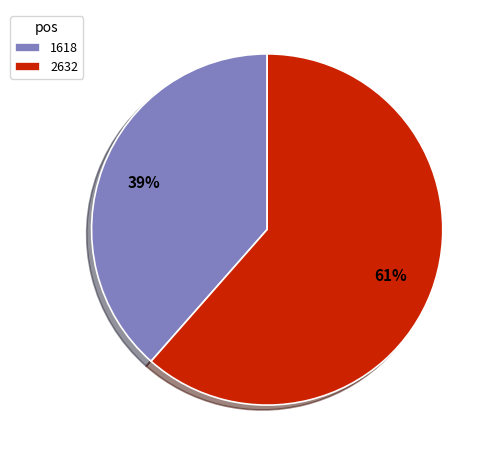

Is the sum of 2632 and 1618 greater than half?

Yes